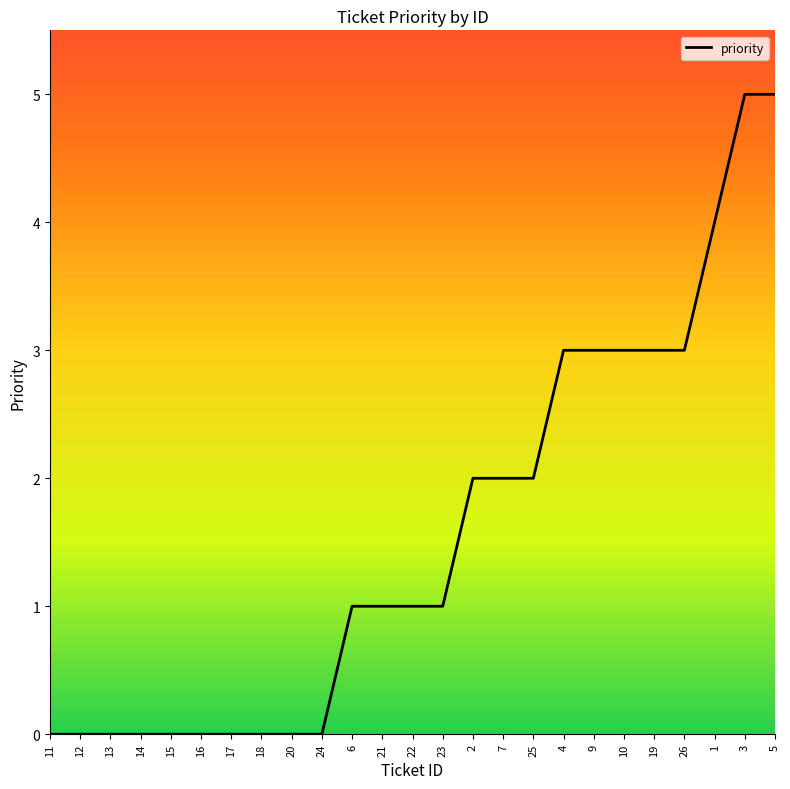

What position from the left is 14?

4